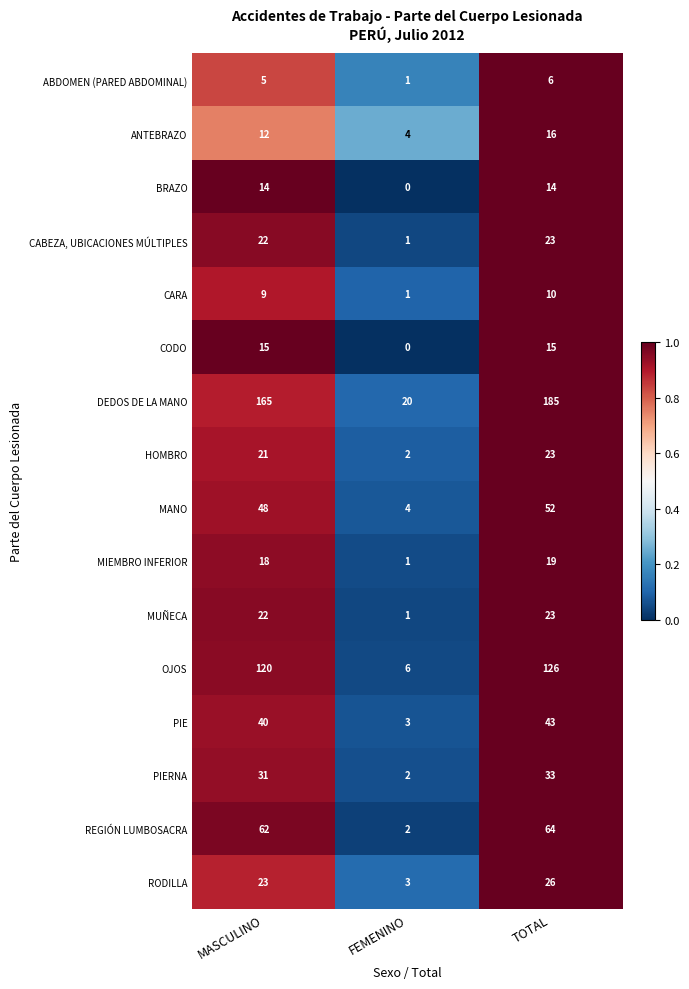

What is the average value of the PIE series?

29